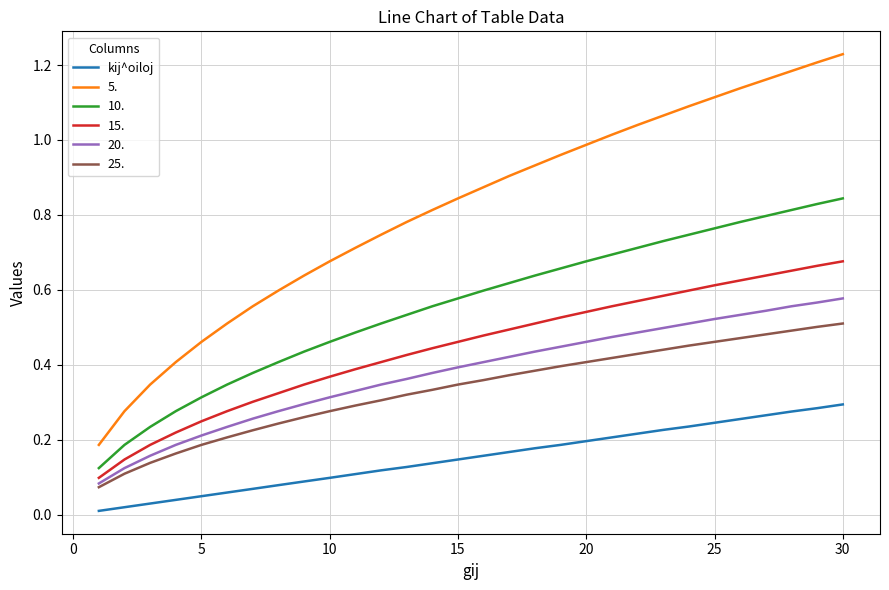

List the series in order of their peak value, lowest first.

kij^oiloj, 25., 20., 15., 10., 5.